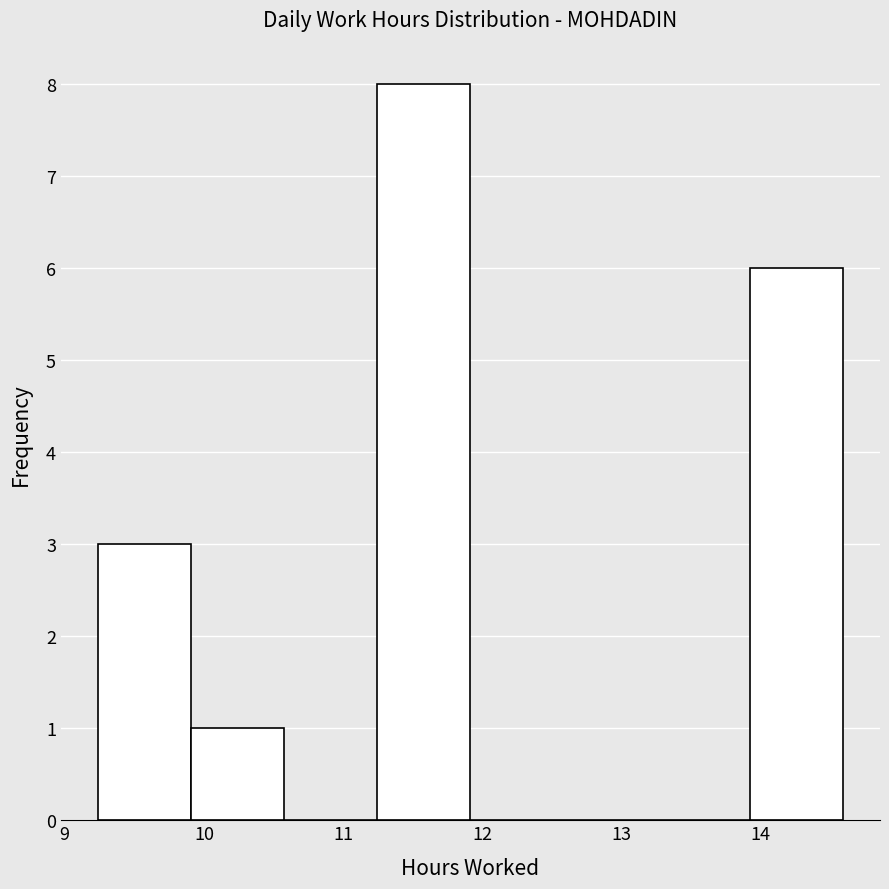

Which range on the x-axis has the tallest bar?

11.2 to 11.9